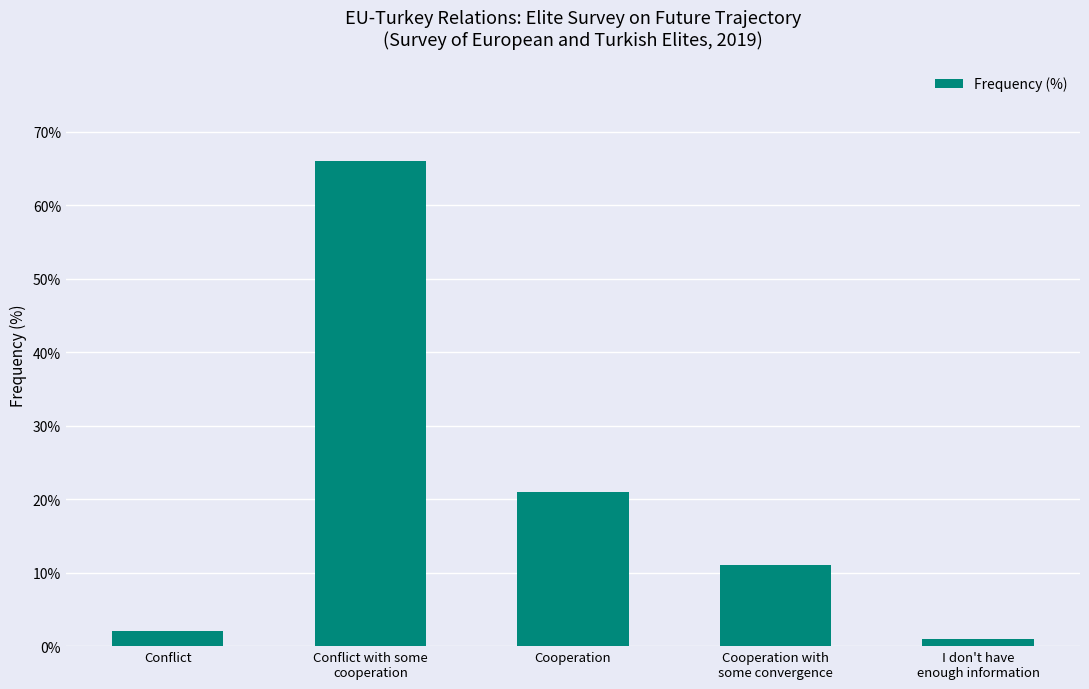

What is the sum of all values?

101